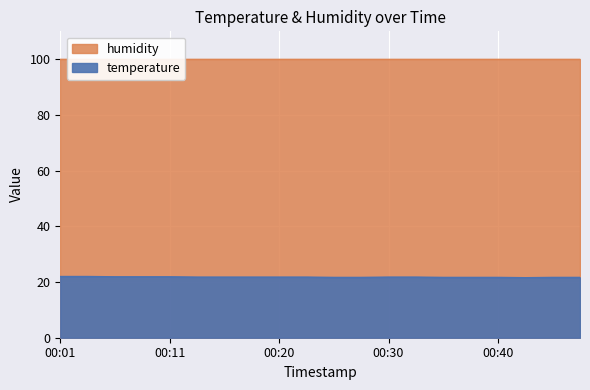

What is the change in value from 00:06 to 00:23?

-0.1